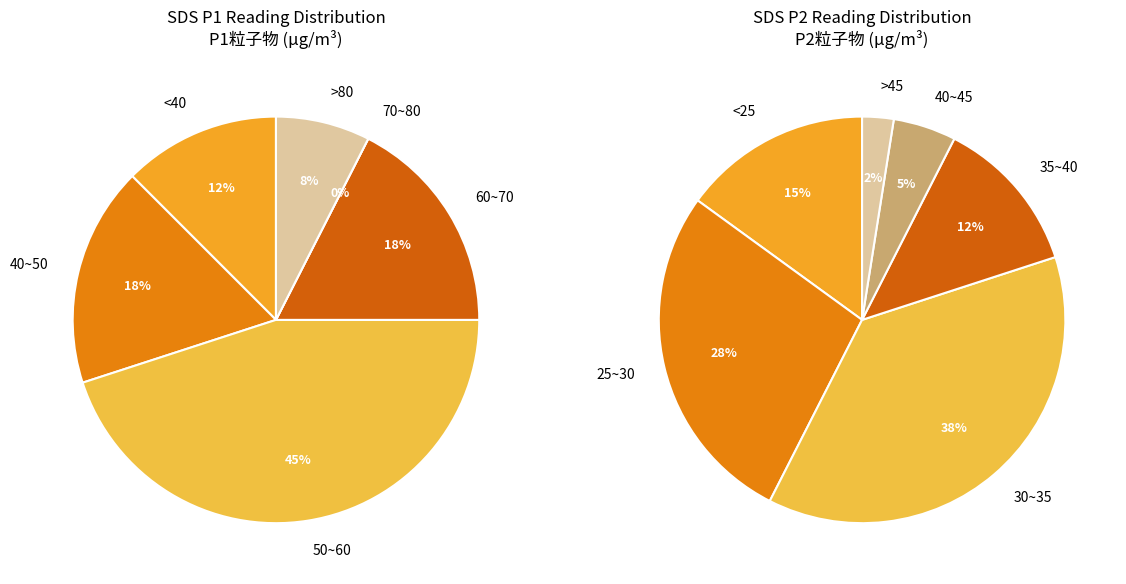

Is there a majority slice in this chart?

No